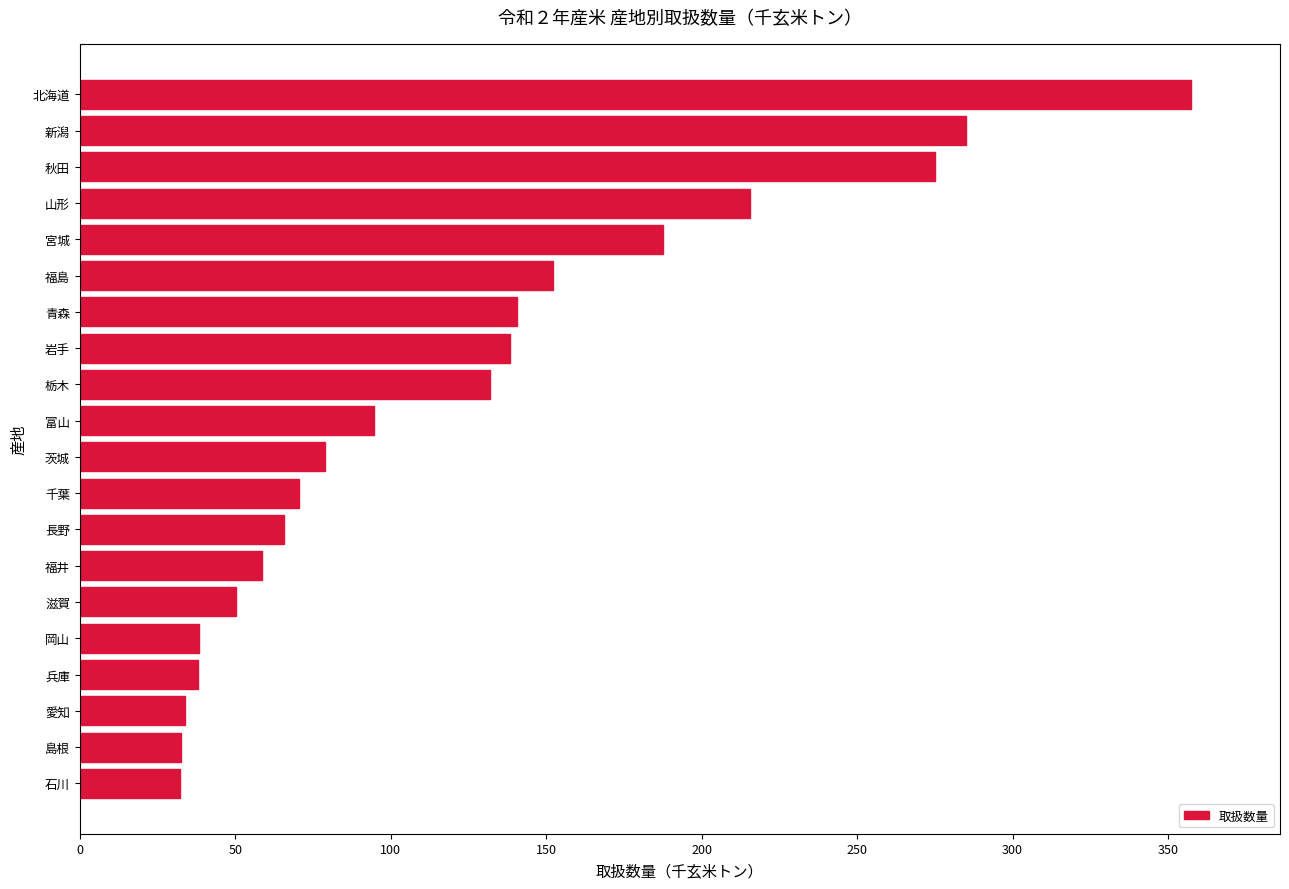

How many bars are there in total?

20